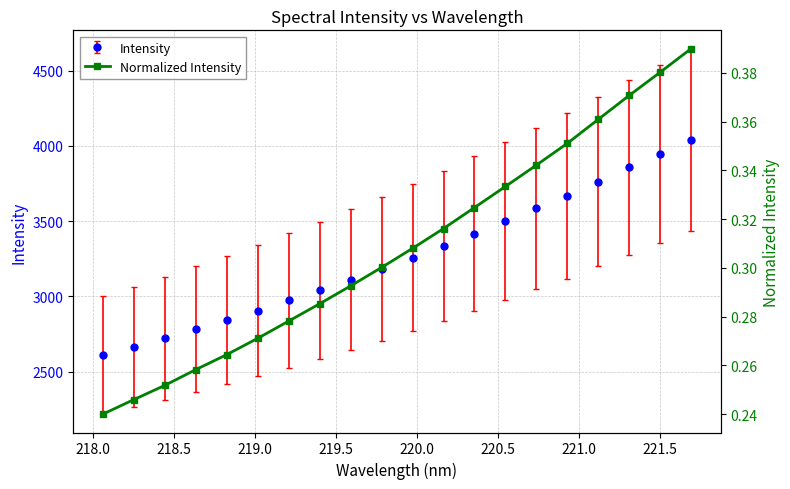

Is it true that the value at 221.0 is 0.5?

False